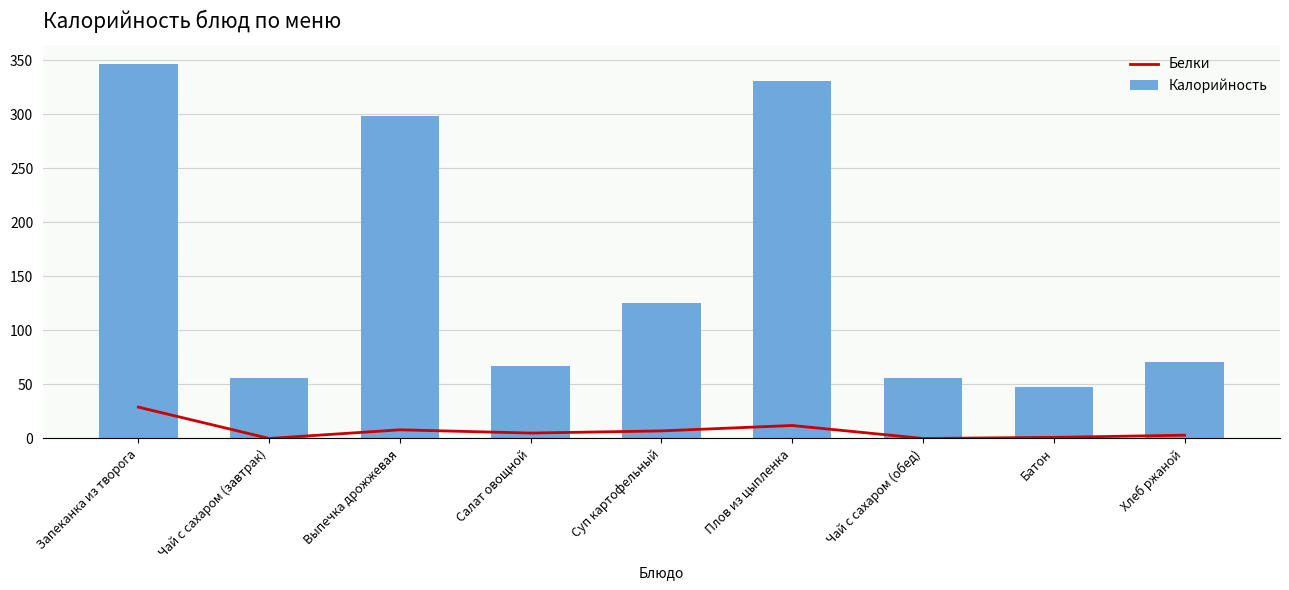

What is the sum of all Калорийность values?

1400